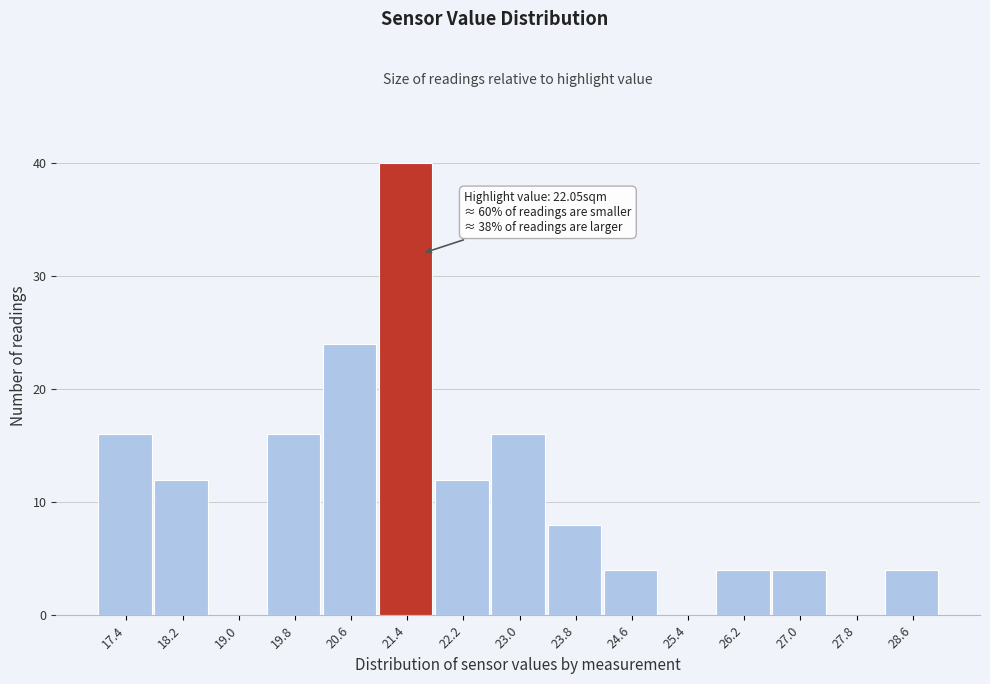

Reading left to right, what are all the values shown in this chart?

17.4=16	18.2=12	19.0=0	19.8=16	20.6=24	21.4=40	22.2=12	23.0=16	23.8=8	24.6=4	25.4=0	26.2=4	27.0=4	27.8=0	28.6=4